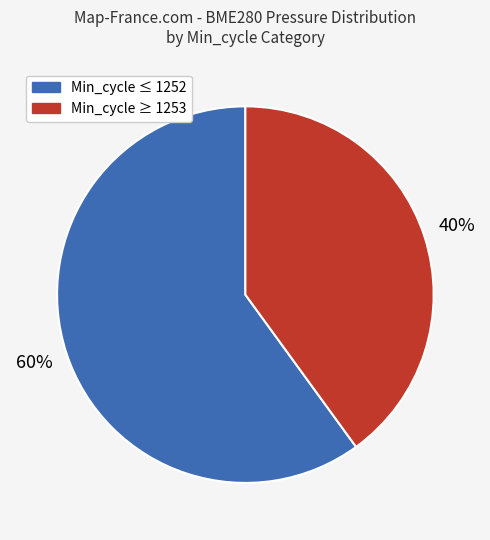

Is there any slice that represents more than half of the pie?

Yes